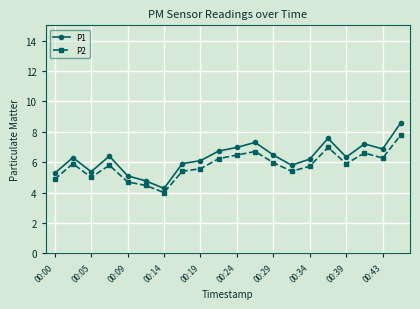

Which series has the largest range (max minus min)?

P1